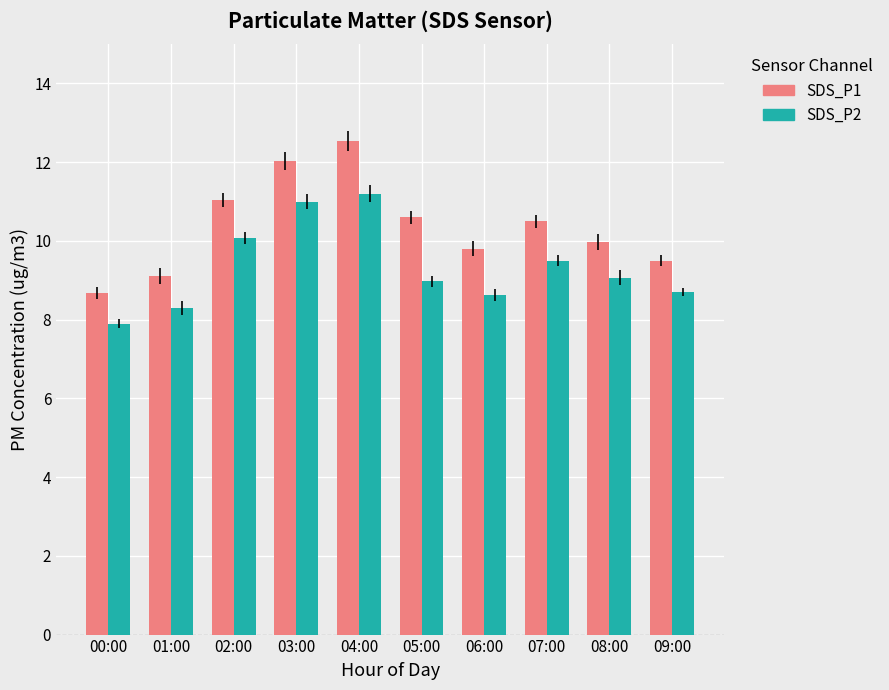

How many data points does each series have?

10